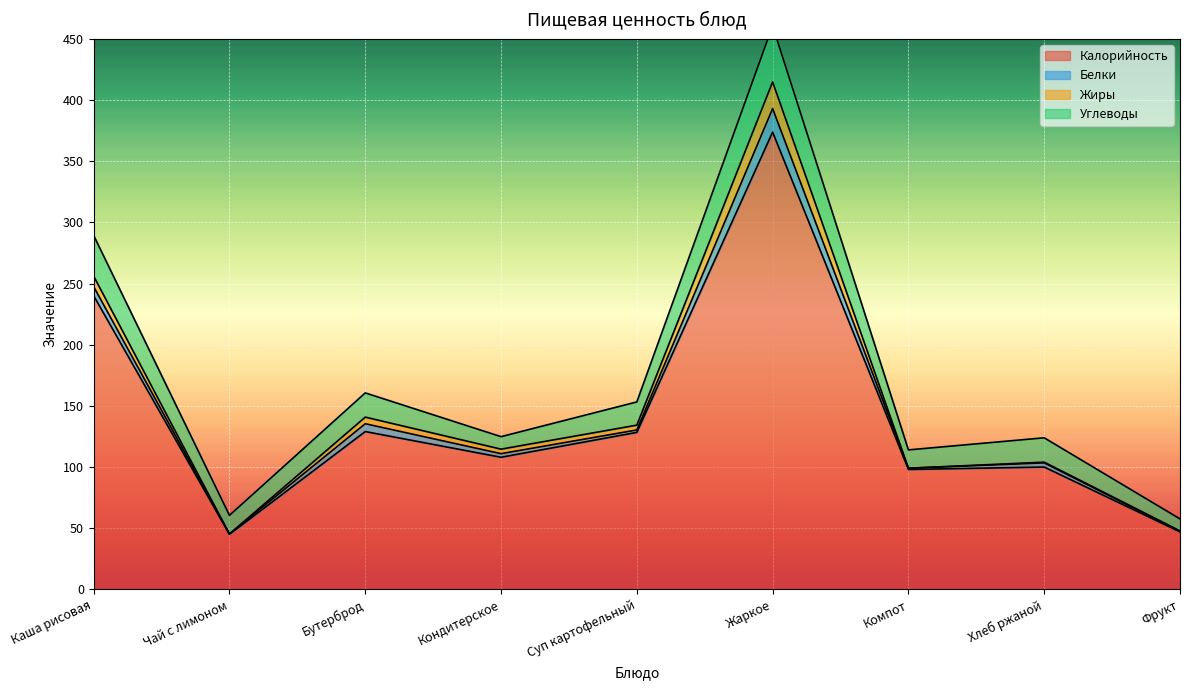

At which category does Жиры reach its first local valley?

Чай с лимоном